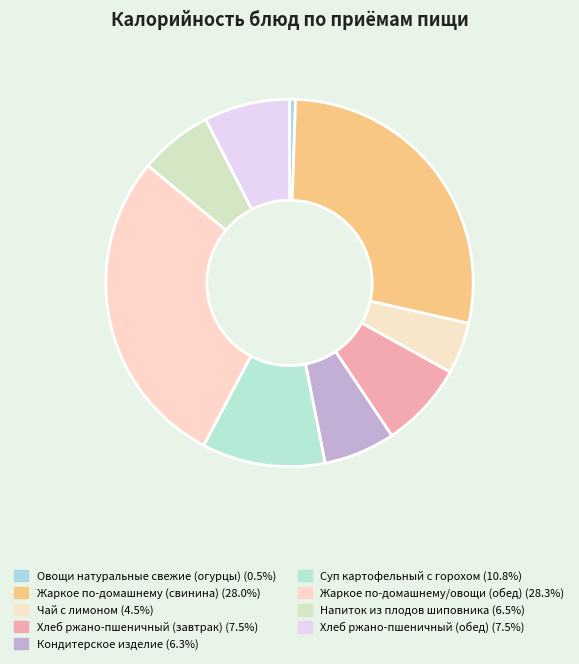

To the nearest percent, what is the difference between the largest and smallest slice percentages?

28%